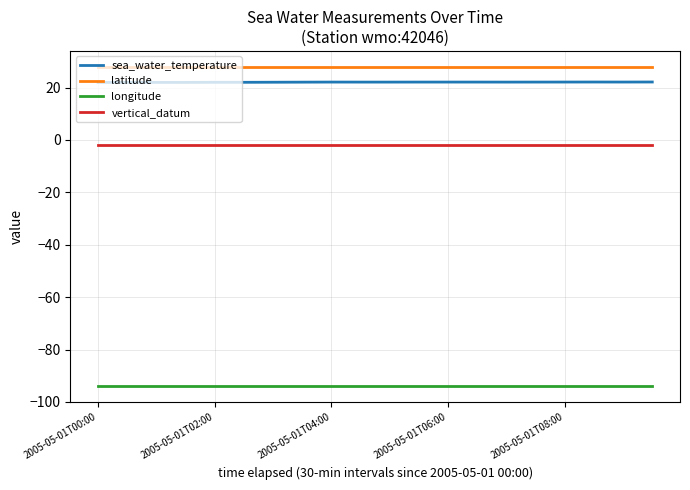

Rank the series by their maximum value, from lowest to highest.

longitude, vertical_datum, sea_water_temperature, latitude